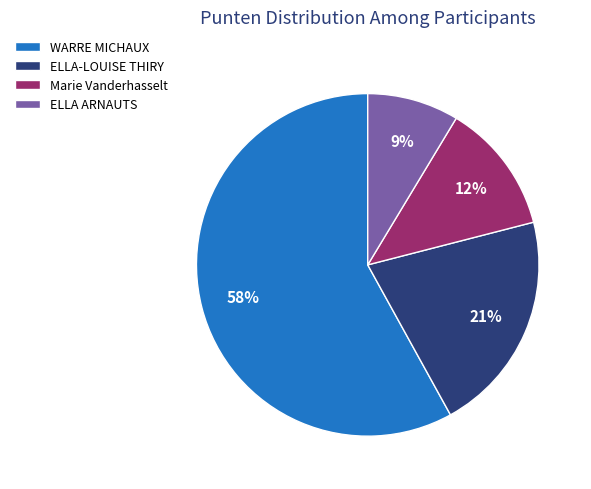

Is there a majority slice in this chart?

Yes